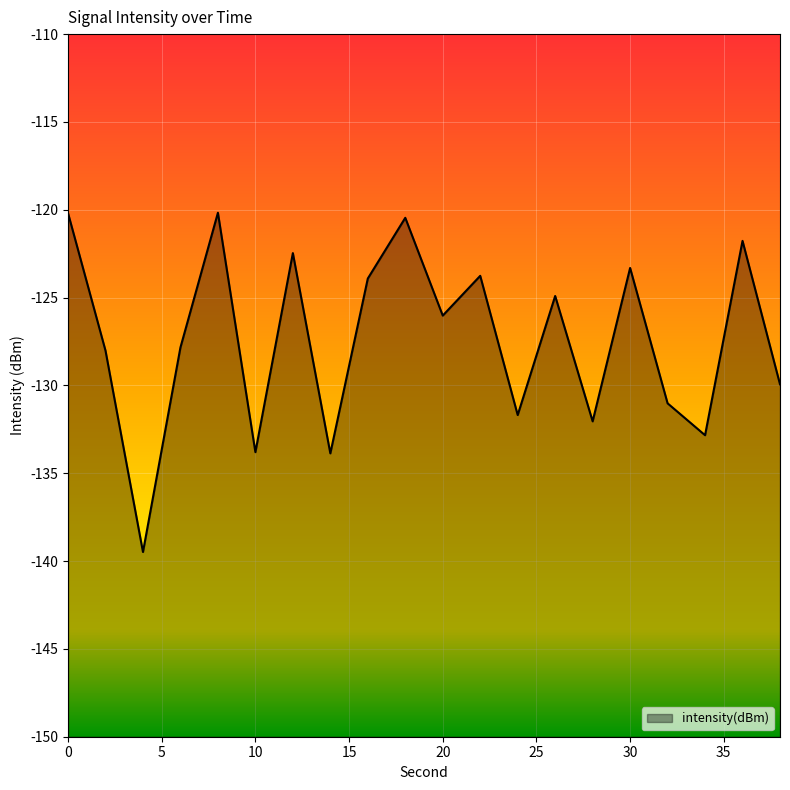

Does the chart display data point markers on the line(s)?

No